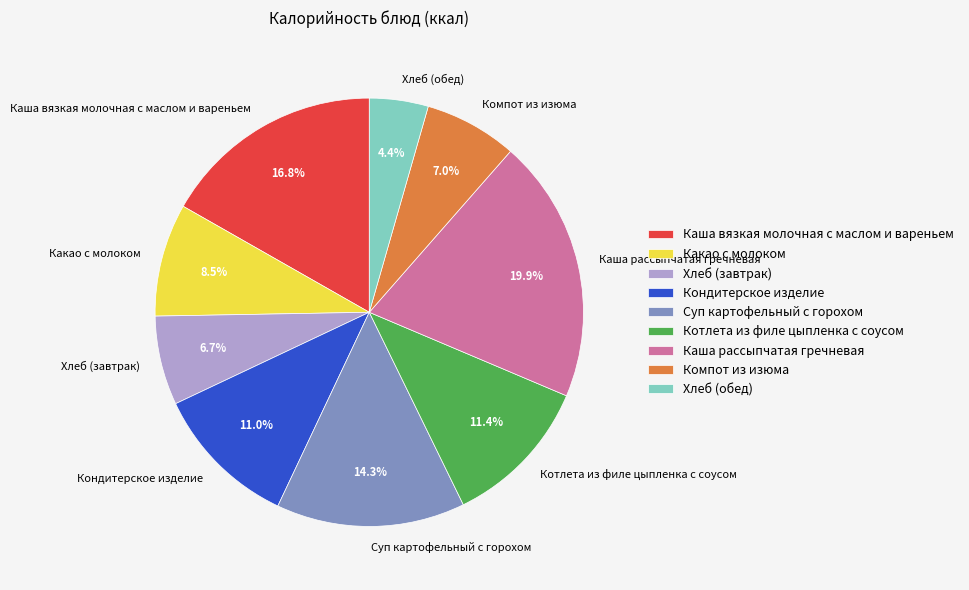

How much of the chart is everything except Хлеб (обед)?

95.6%